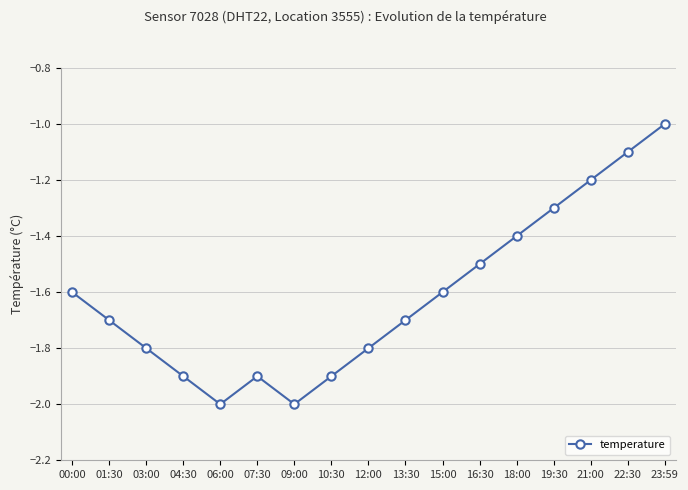

How many categories are shown in the chart?

17